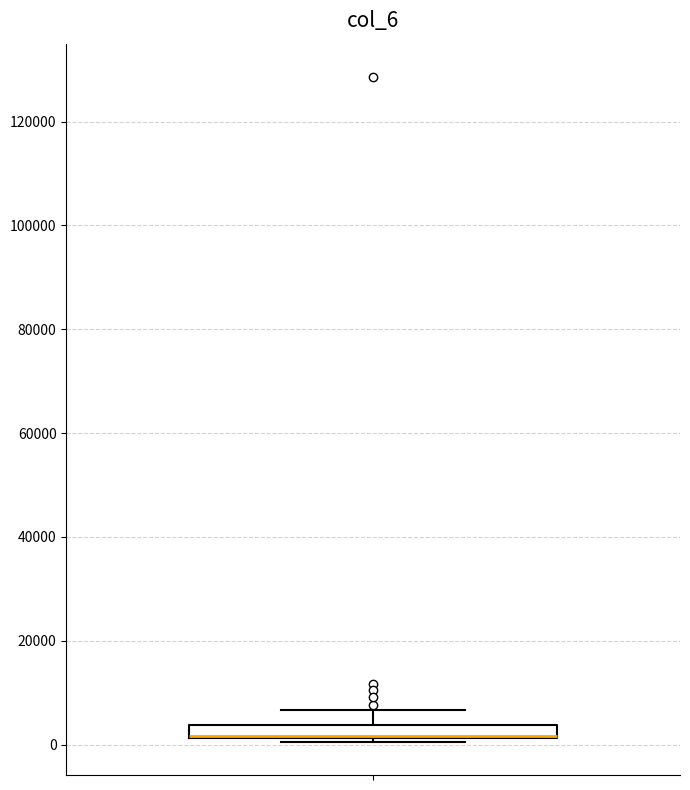

Where is the lower edge of the box on the y-axis? The values are not printed on the chart, so give them approximately, as read against the axis.

2000